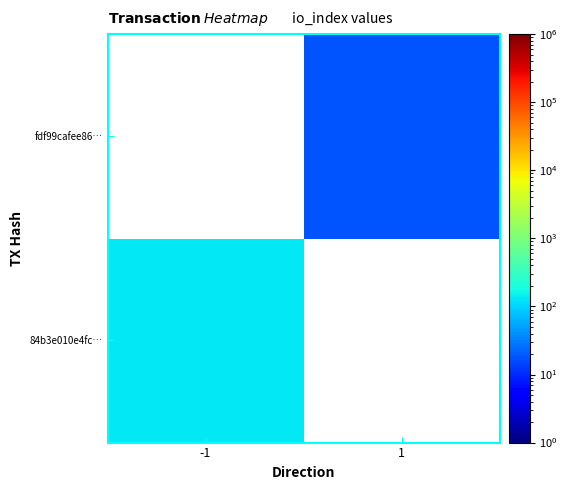

What is the maximum value shown in the chart?

129.0